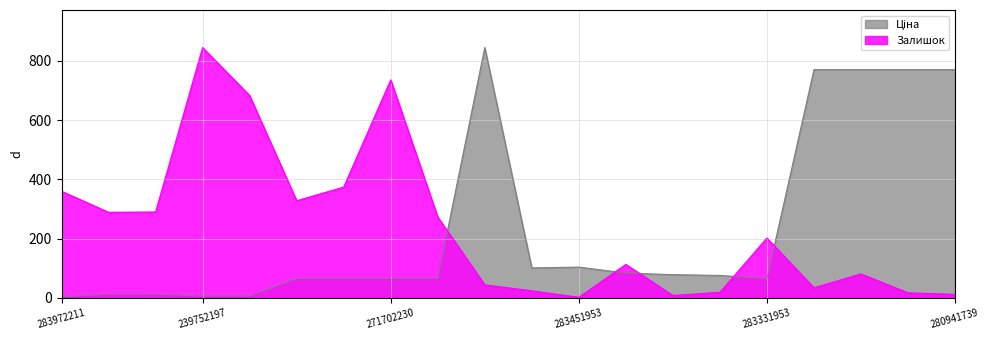

Does the chart have visible grid lines?

Yes